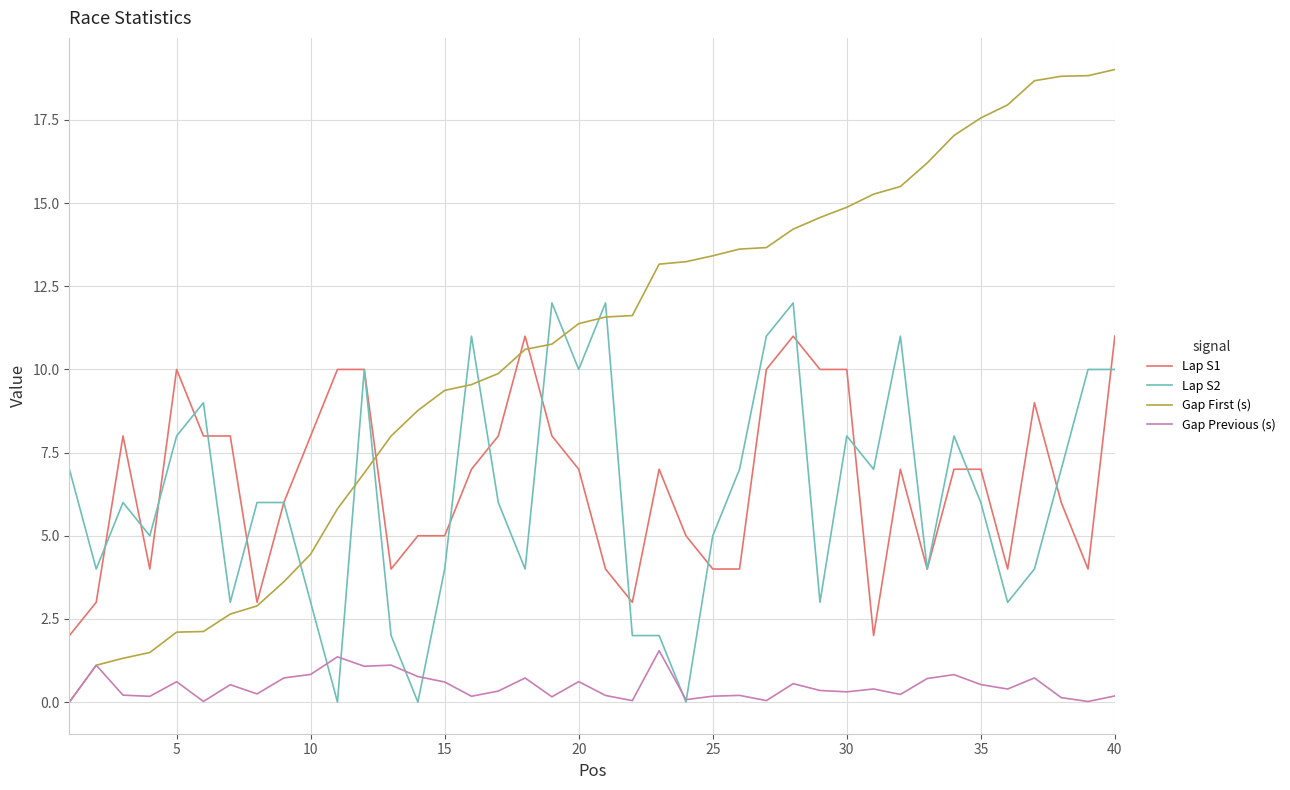

List the series in order of their peak value, lowest first.

Gap Previous (s), Lap S1, Lap S2, Gap First (s)